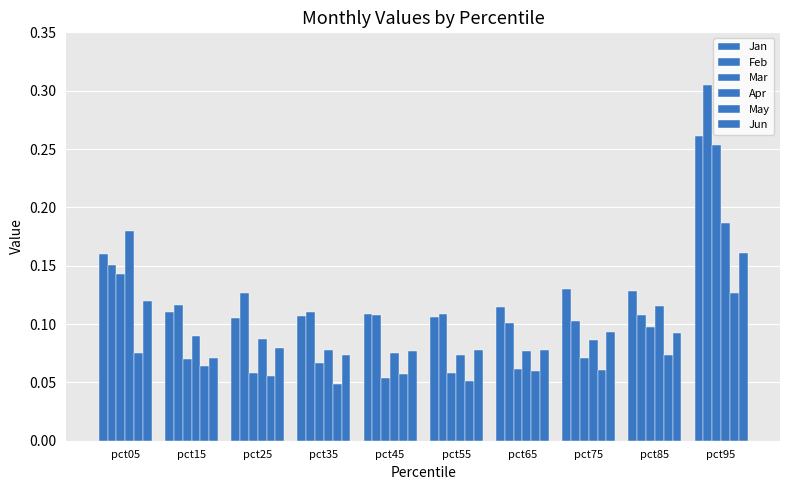

What is the total value across all series at pct45?

0.5